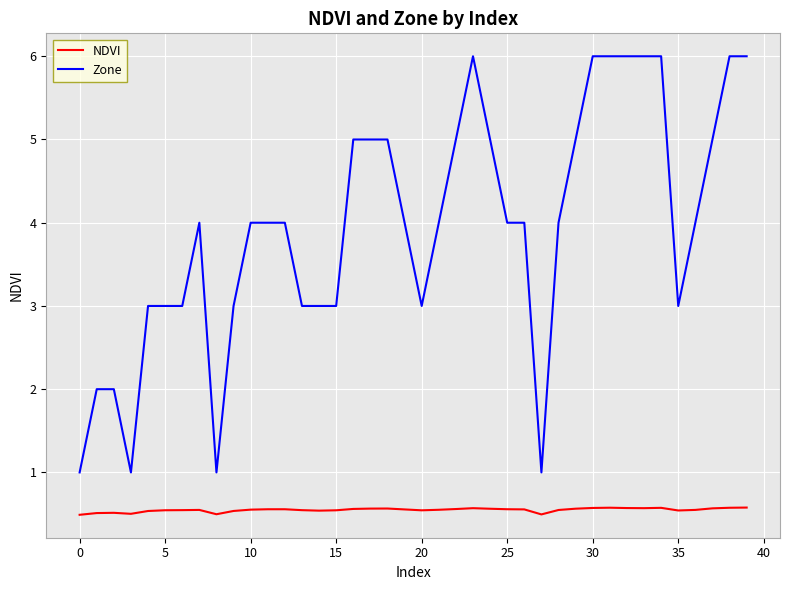

What is the difference between the maximum and minimum values in the Zone series?

5.0